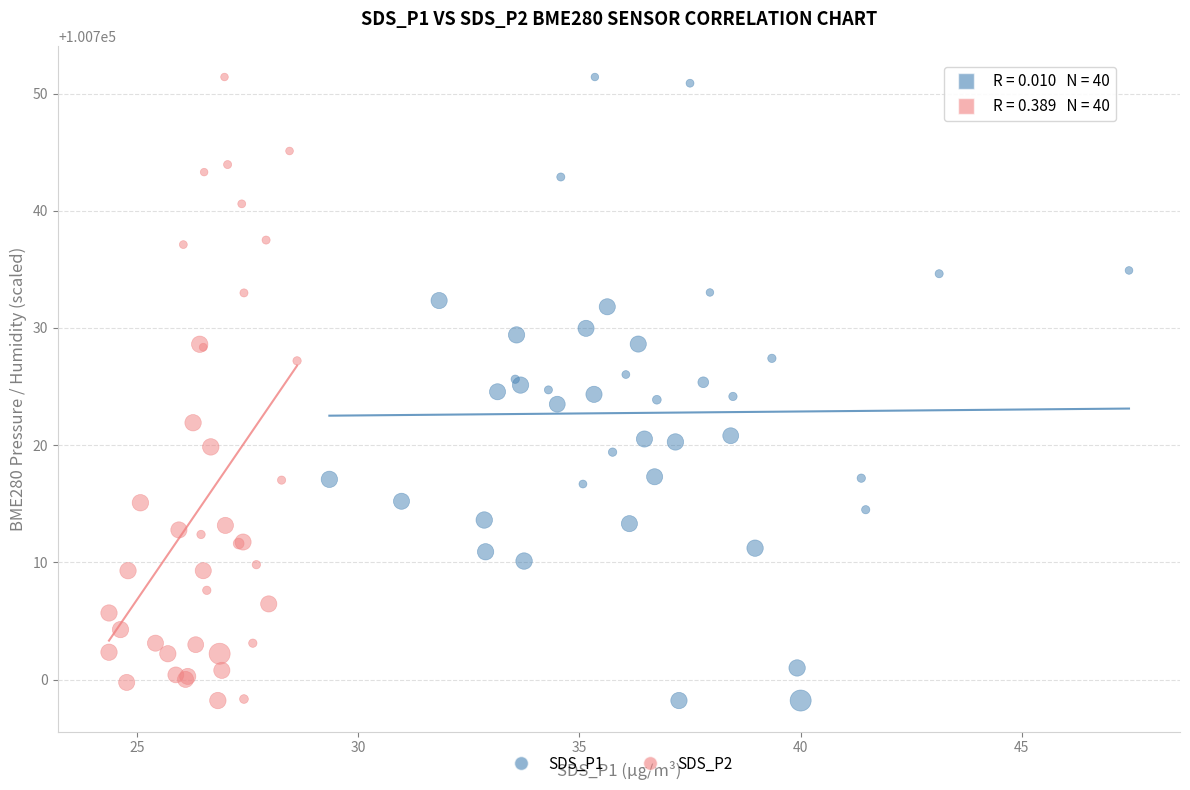

What are all the series names shown in the legend?

SDS_P1, SDS_P2